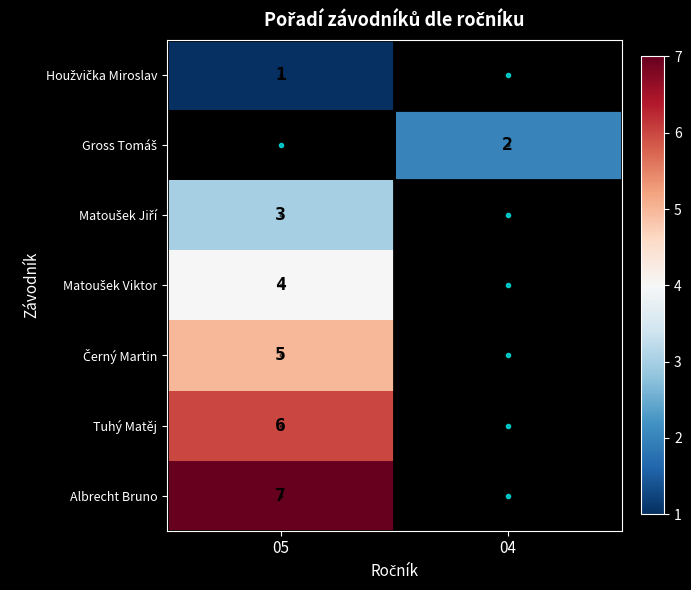

The value of Černý Martin at 05 is 5.0. True or false?

True